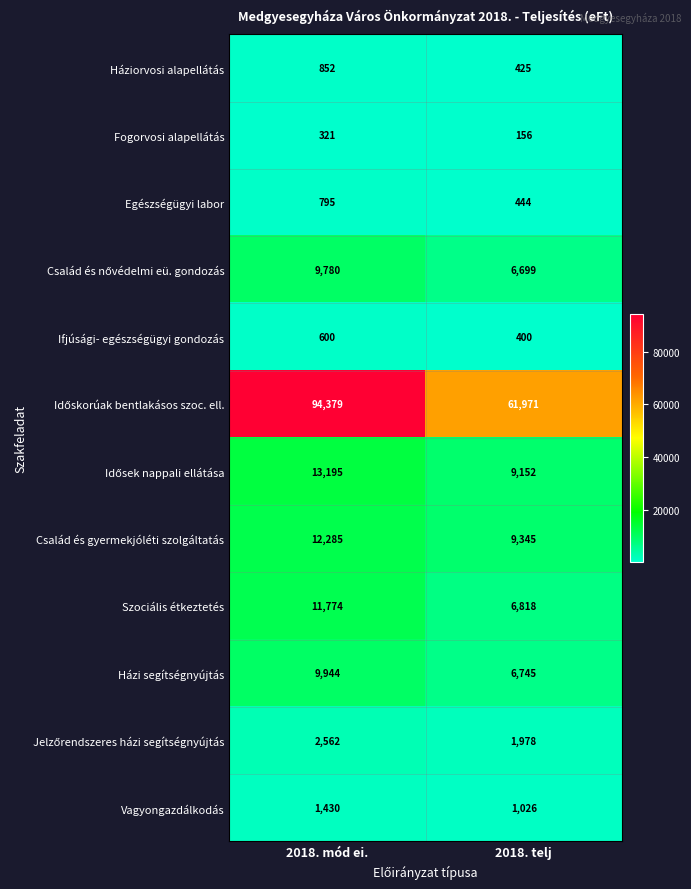

Which category has the lowest value in the Házi segítségnyújtás series?

2018. telj